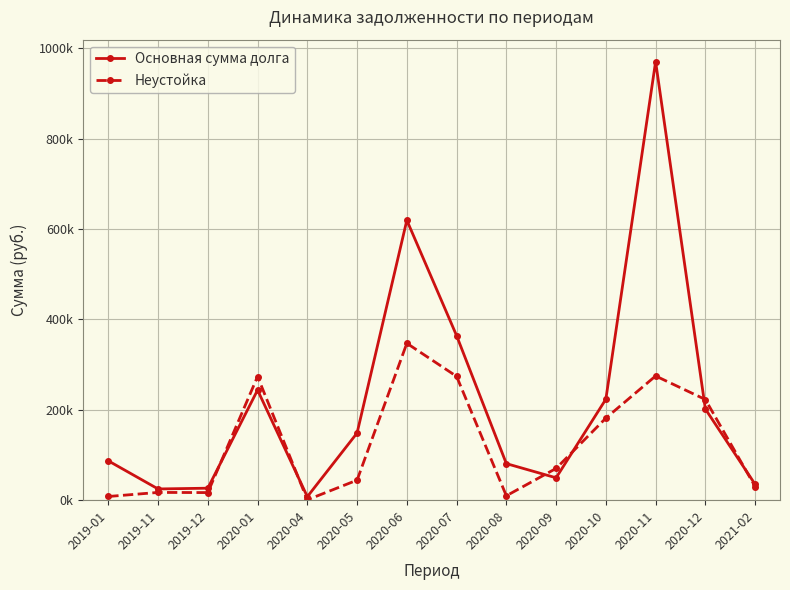

Reading right to left, transcribe all the data shown in this chart.

Основная сумма долга: 35085.7	201693.3	970181.6	223362.5	49487.8	80888.5	364002.3	619221.1	148594.7	7721.1	243643.7	26515.4	24835.3	87021.2
Неустойка: 30148.2	222669.4	274767.6	181499.2	70275.8	9713.9	273861.0	347032.6	44305.0	771.2	273557.8	16810.8	17165.3	8160.3